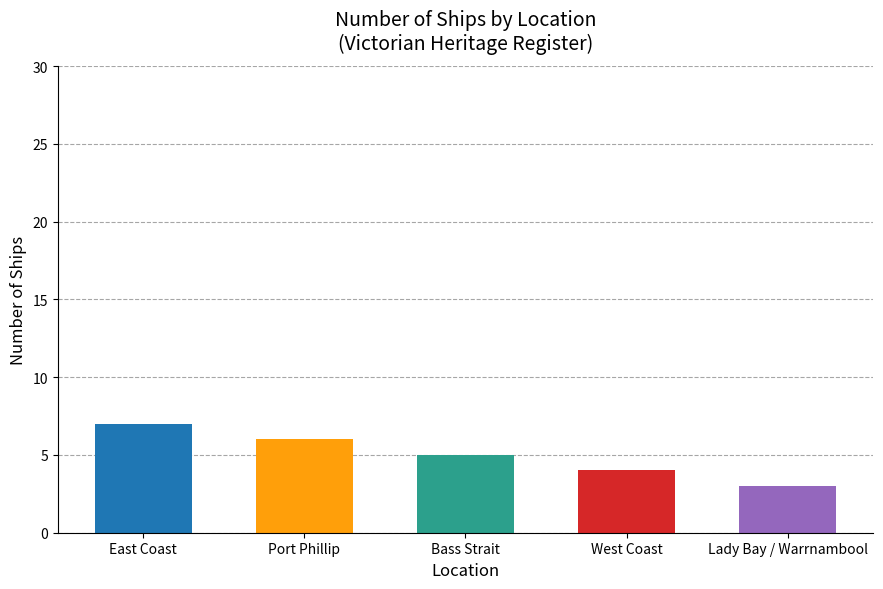

The chart shows a value of 4 at Lady Bay / Warrnambool. True or false?

False